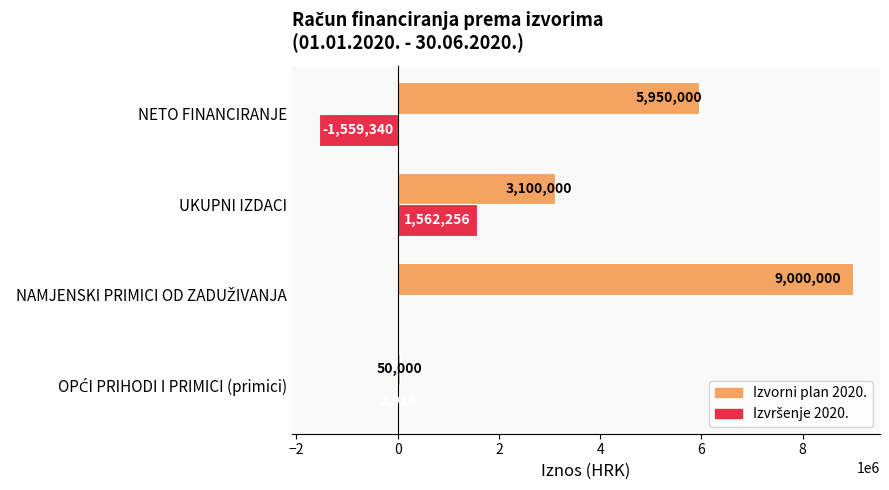

What is the maximum value shown in the chart?

9000000.0